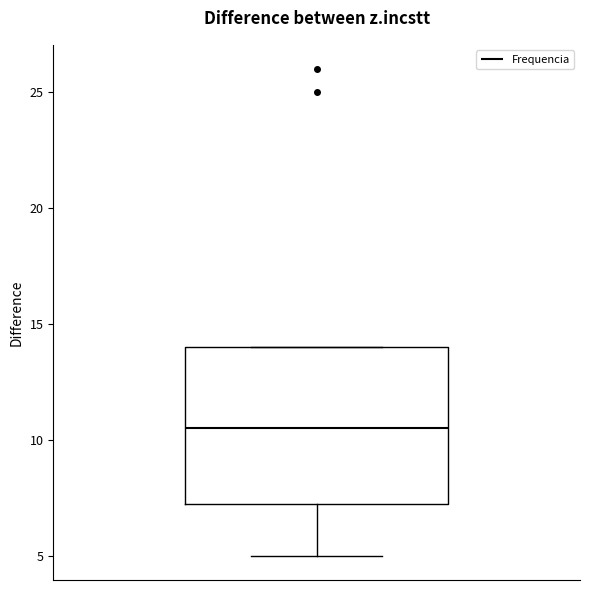

Where does the median line of the box sit on the y-axis? The values are not printed on the chart, so give them approximately, as read against the axis.

10.5